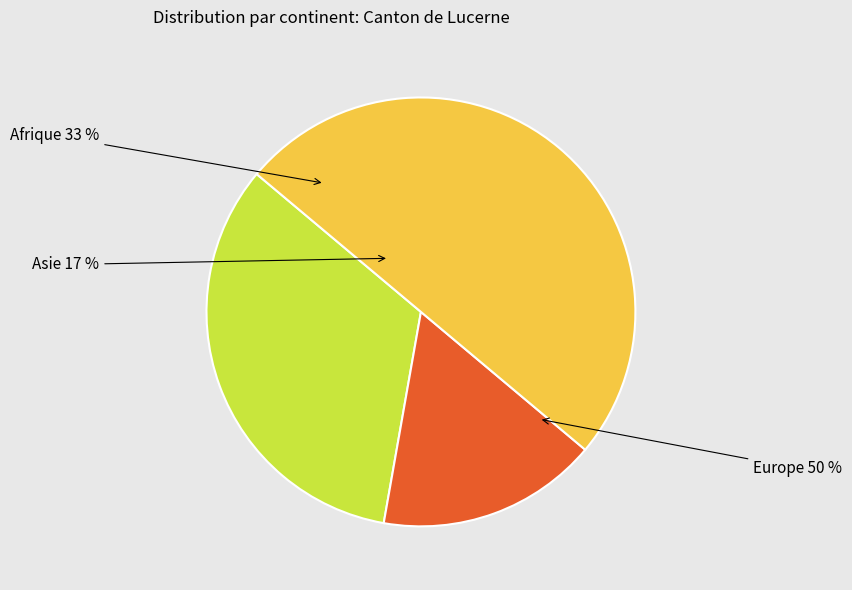

To the nearest percent, what portion does Asie represent?

17%